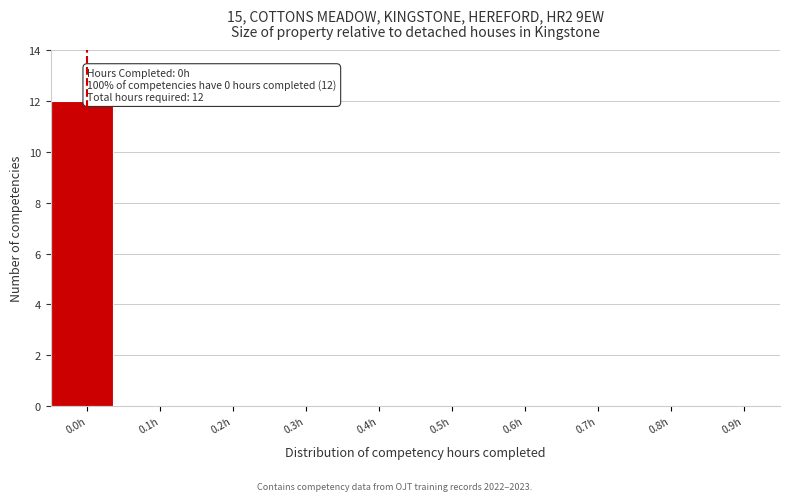

At which category does the chart reach its peak across all series?

0.0h